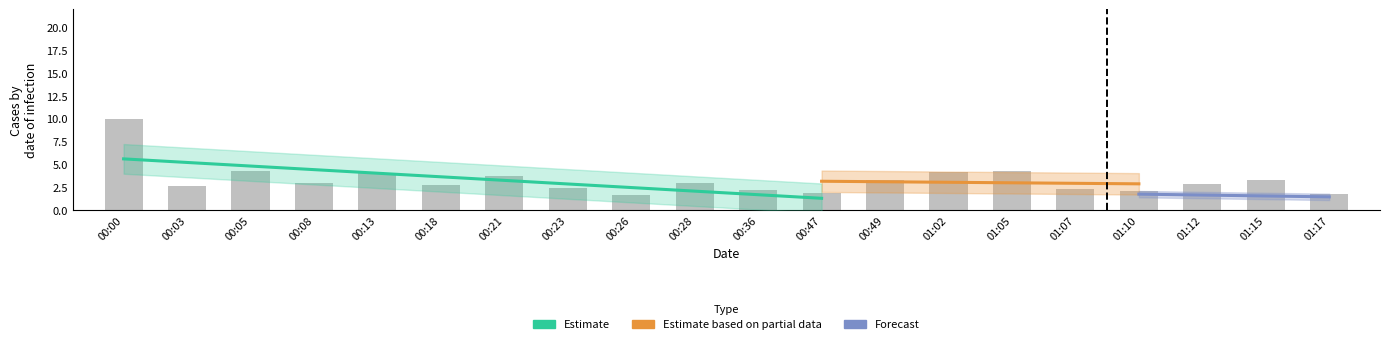

How many categories are shown in the chart?

20